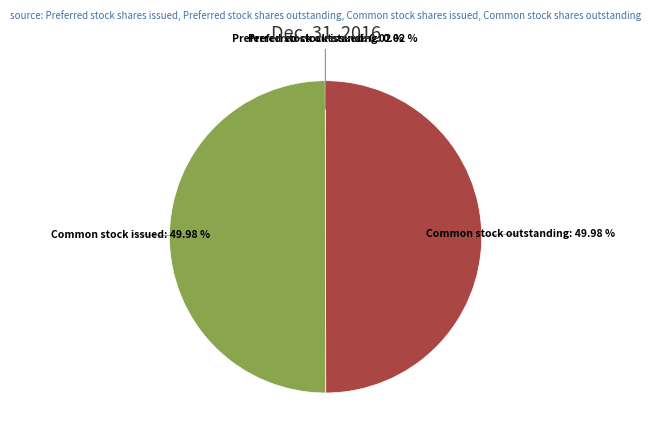

Does any single category account for the majority?

No